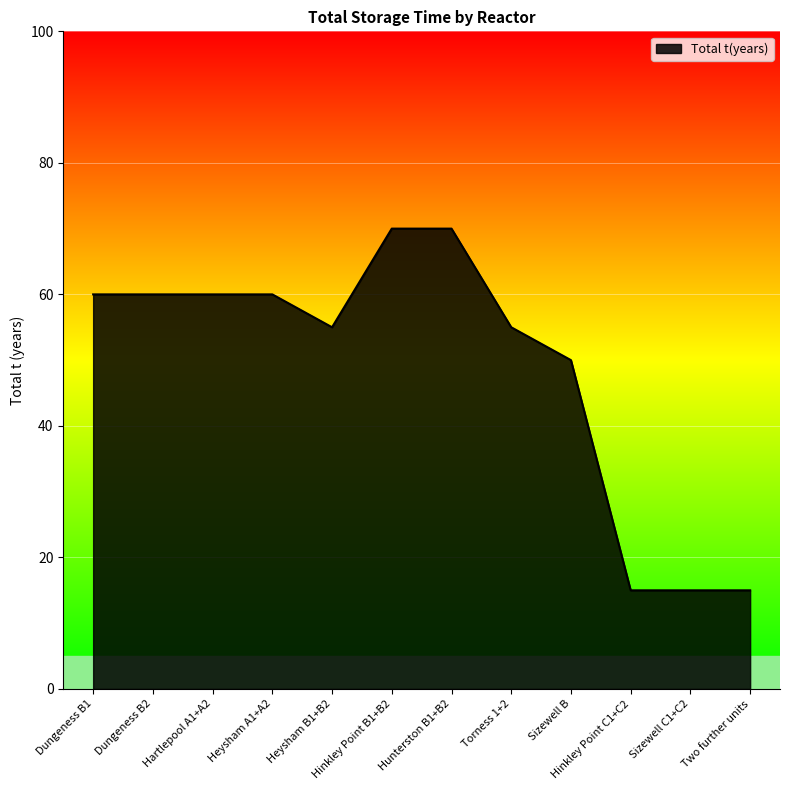

What is the sum of all values?

585